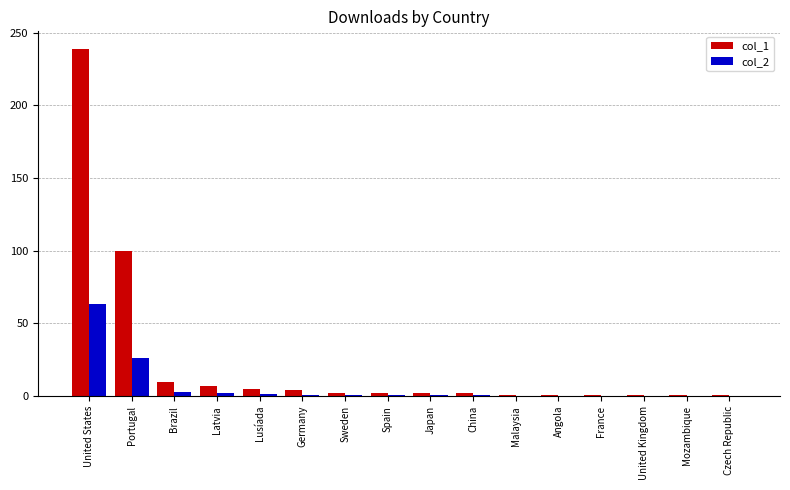

Is it true that col_1 equals 10.0 at Brazil?

True